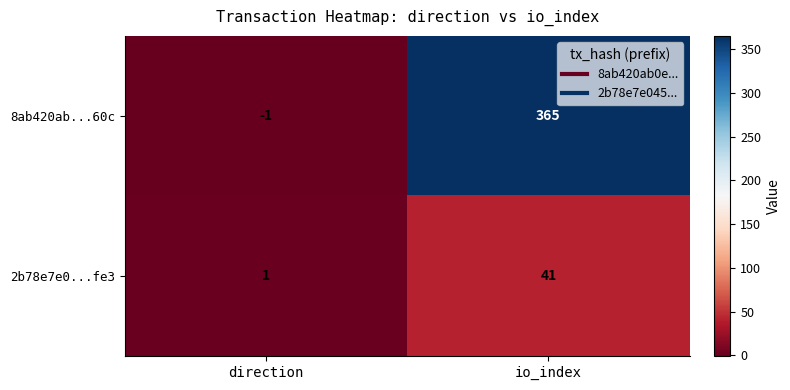

List the series in order of their peak value, highest first.

8ab420ab...60c, 2b78e7e0...fe3